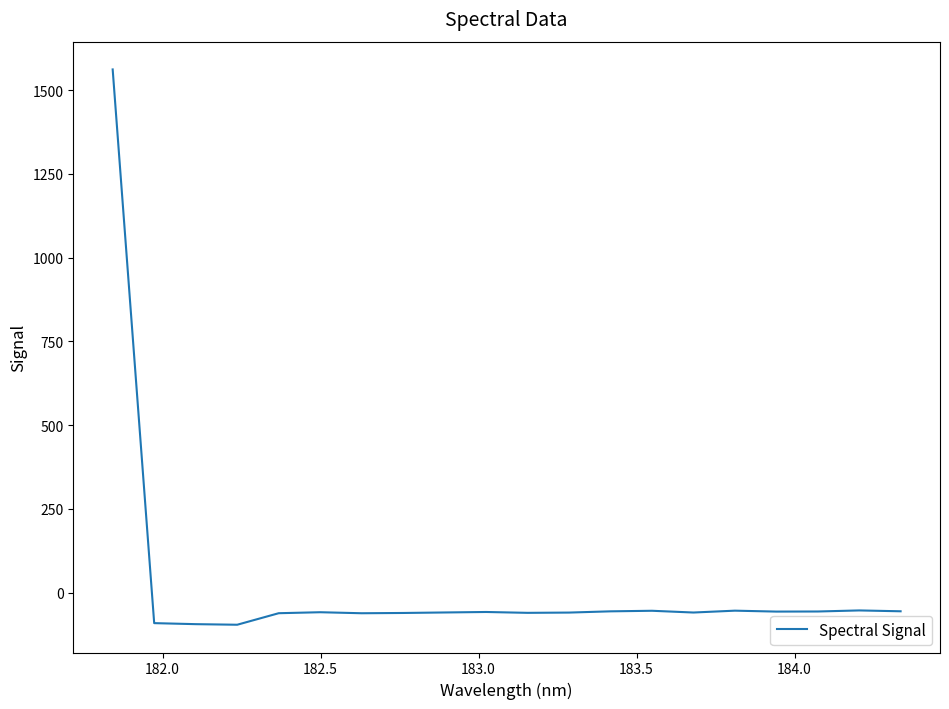

What is the minimum value shown in the chart?

-95.6